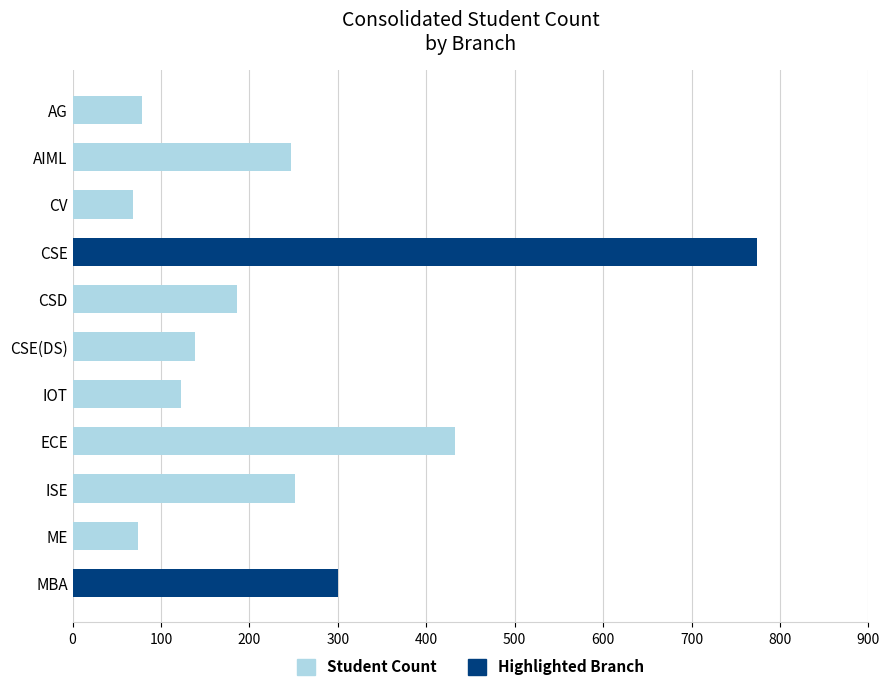

True or false: the data shows 173 at MBA.

False